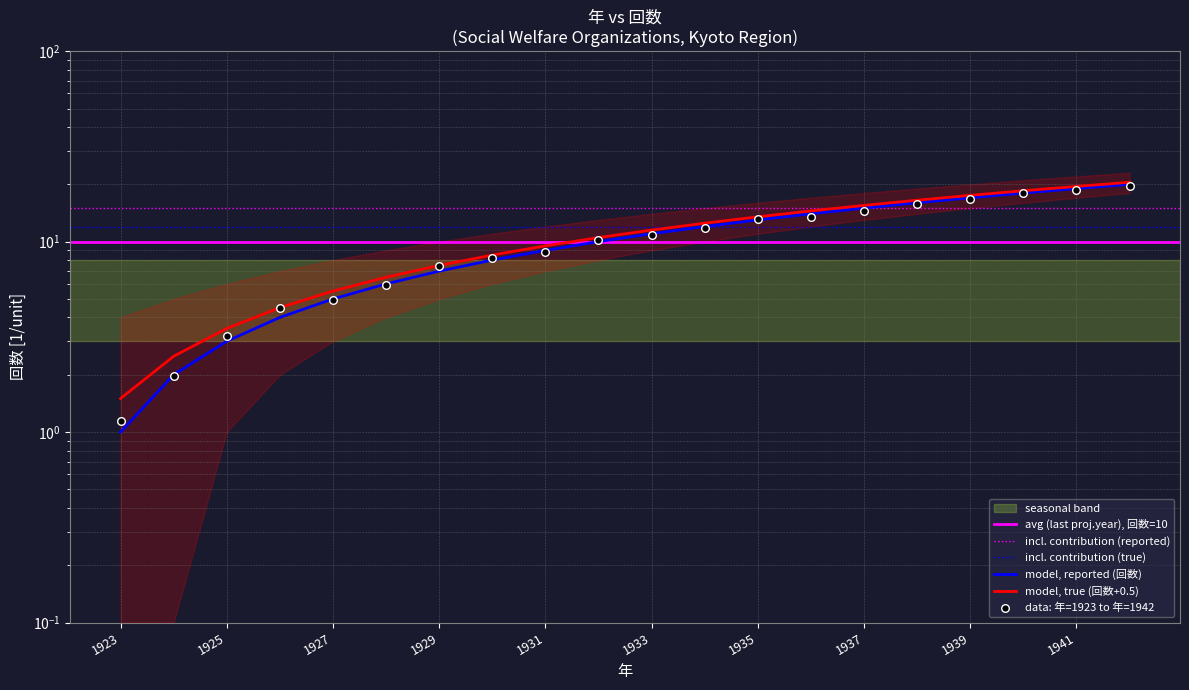

What is the change in value from 1936 to 1939?

+3